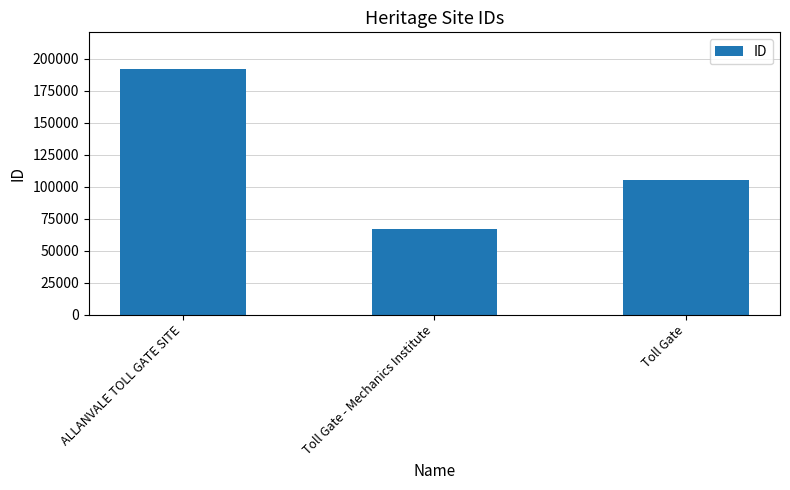

Reading left to right, what are all the values shown in this chart?

191885	67336	105084